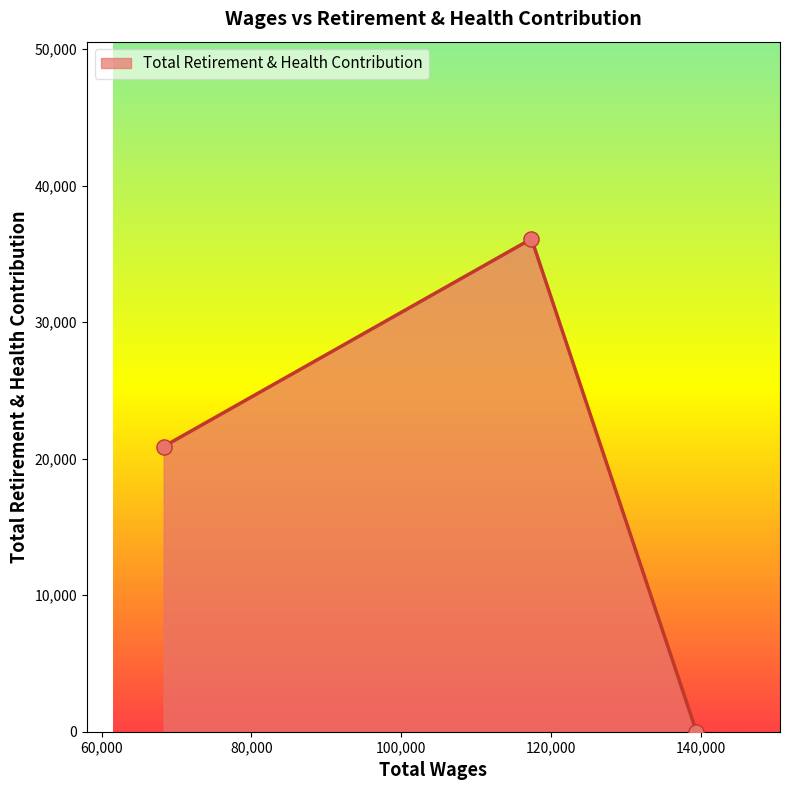

What is the greatest value displayed?

36097